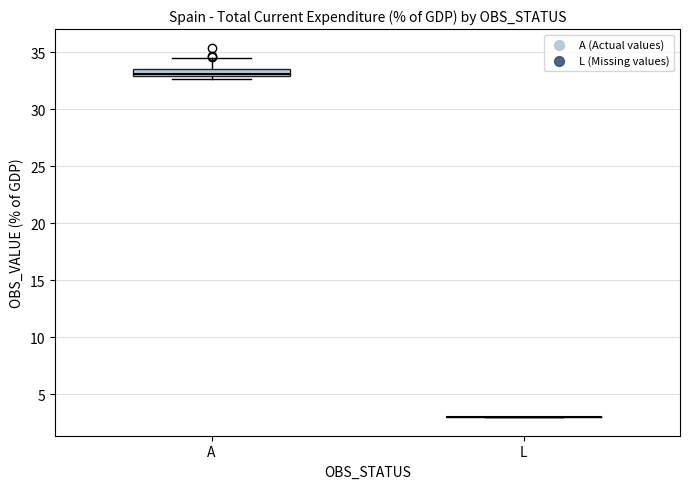

Which box is the tallest, from its lower edge to its upper edge?

A